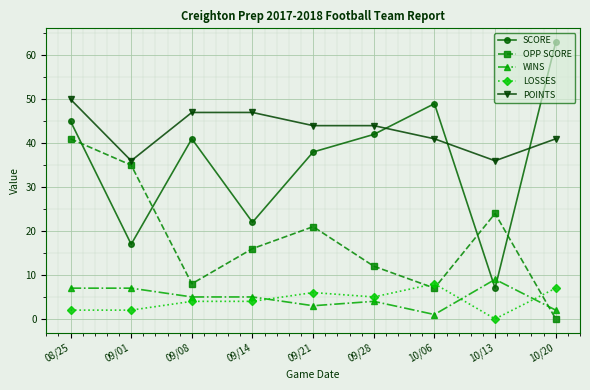

True or false: WINS has a value of 11 at 09/01.

False